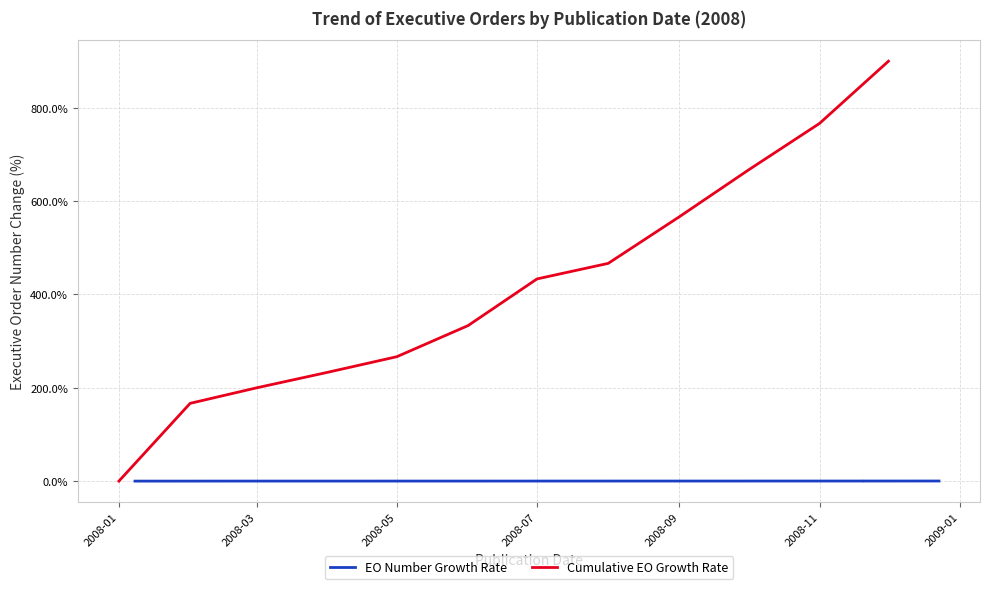

The value of Cumulative EO Growth Rate at 2008-07 is 433.3. True or false?

True